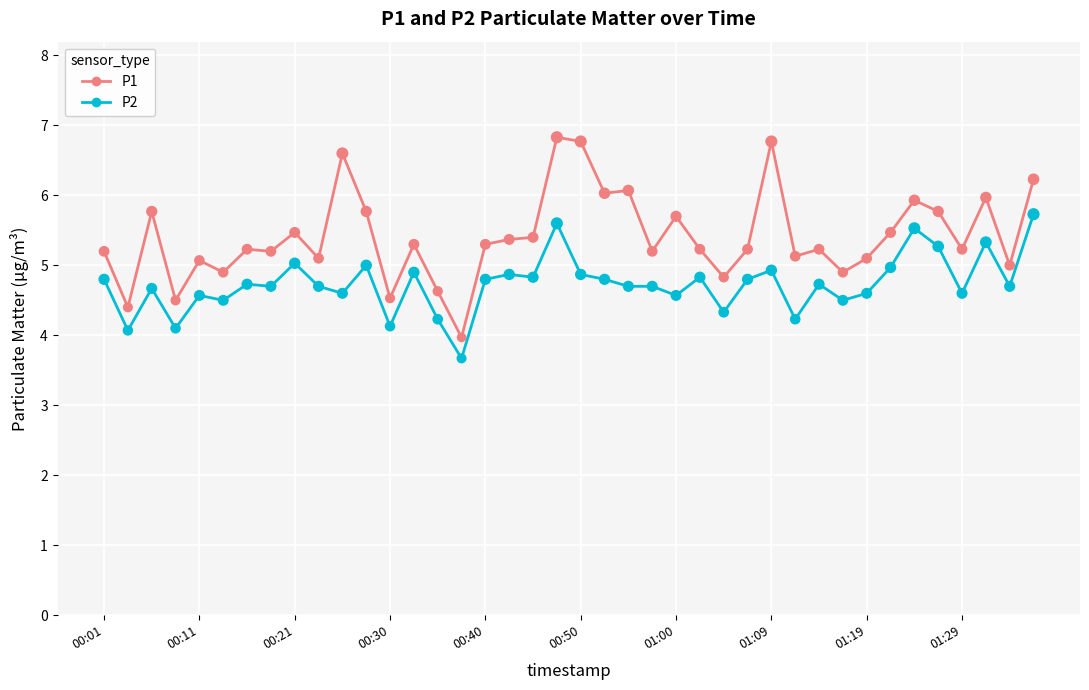

Which series has the largest total across all categories?

P1